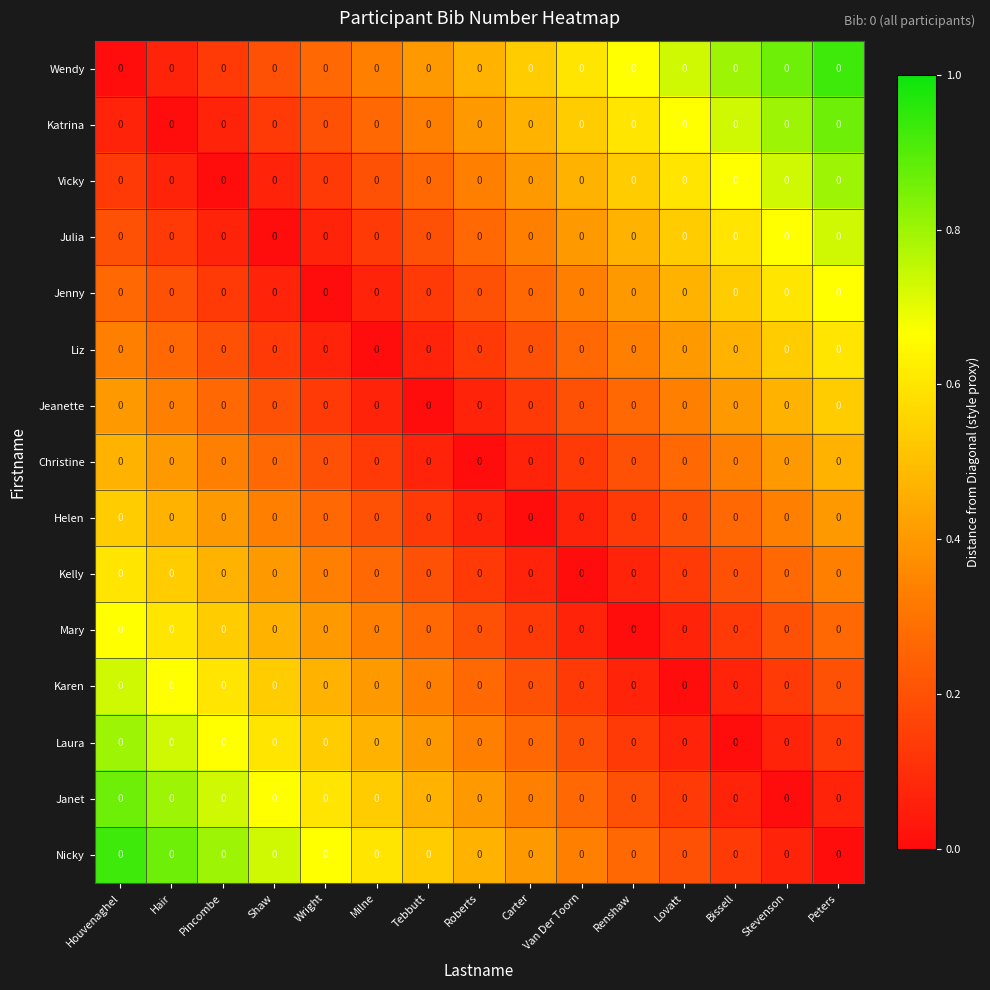

The value of Kelly at Pincombe is 0.2. True or false?

False